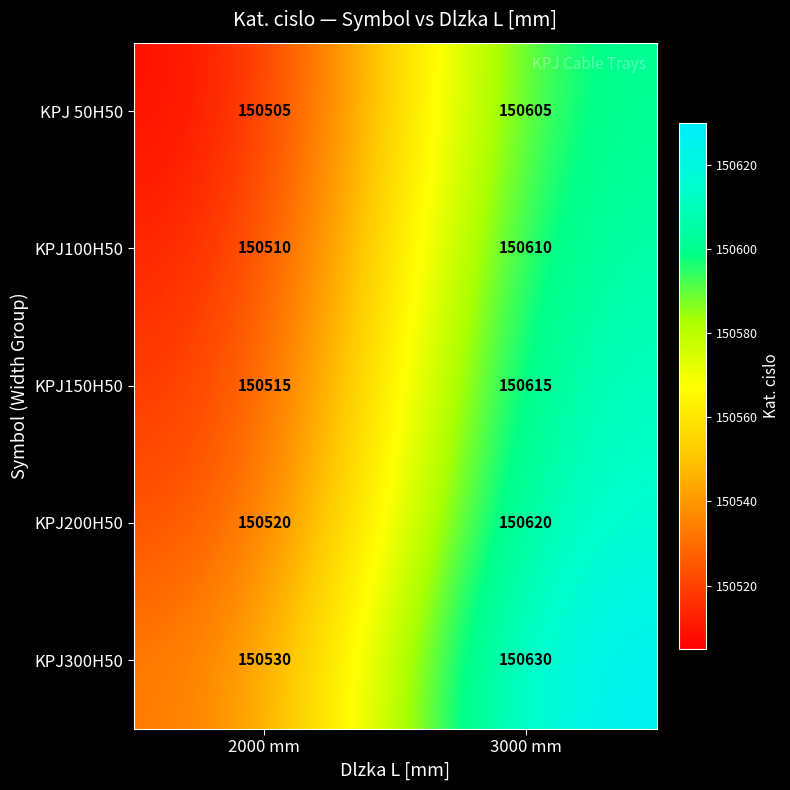

List the series in order of their peak value, highest first.

KPJ300H50, KPJ200H50, KPJ150H50, KPJ100H50, KPJ 50H50